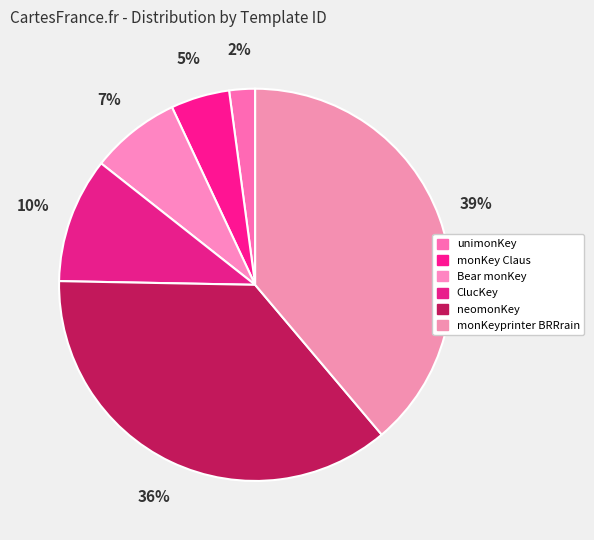

Count the number of slices in the pie.

6